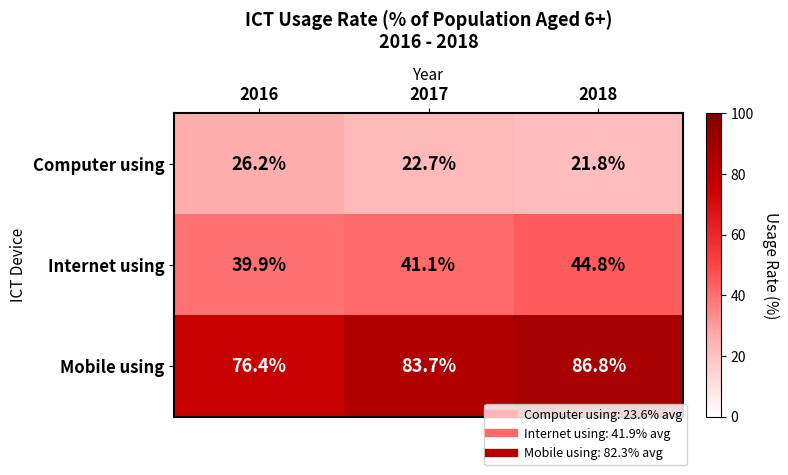

How many distinct data groups are displayed?

3